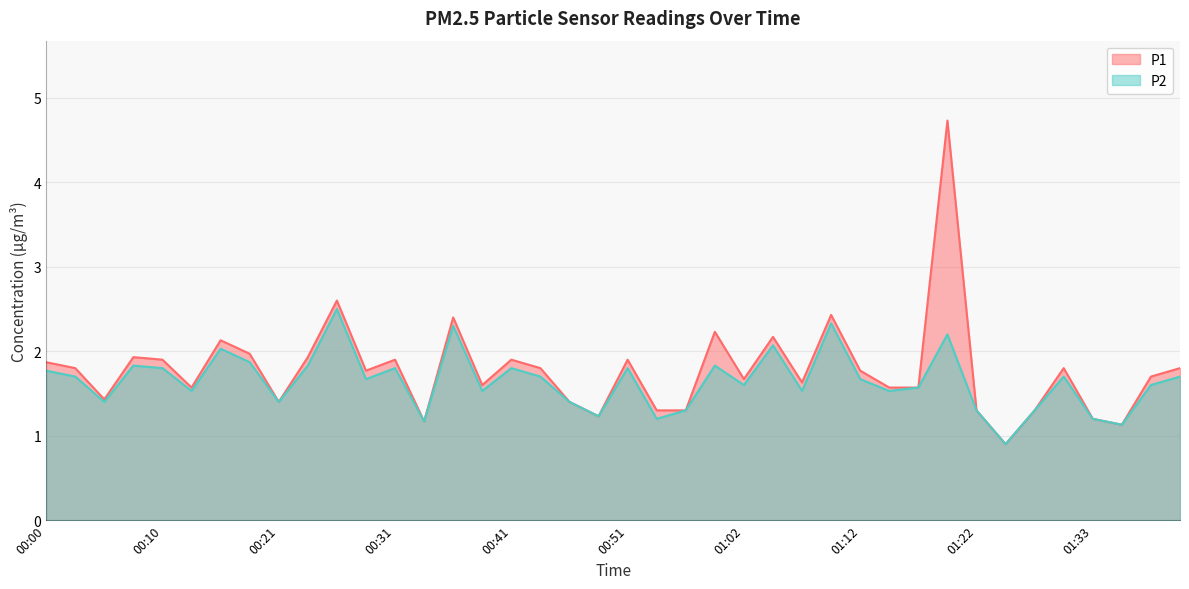

Is it true that P2 equals 0.7 at 00:21?

False